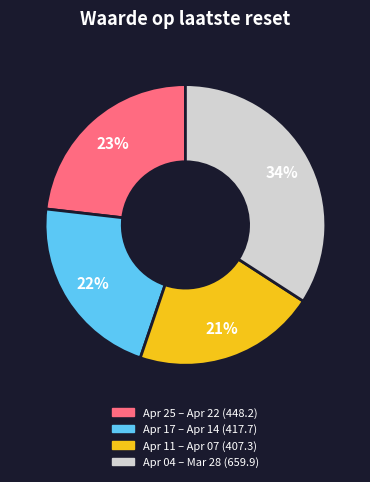

Is there a majority slice in this chart?

No